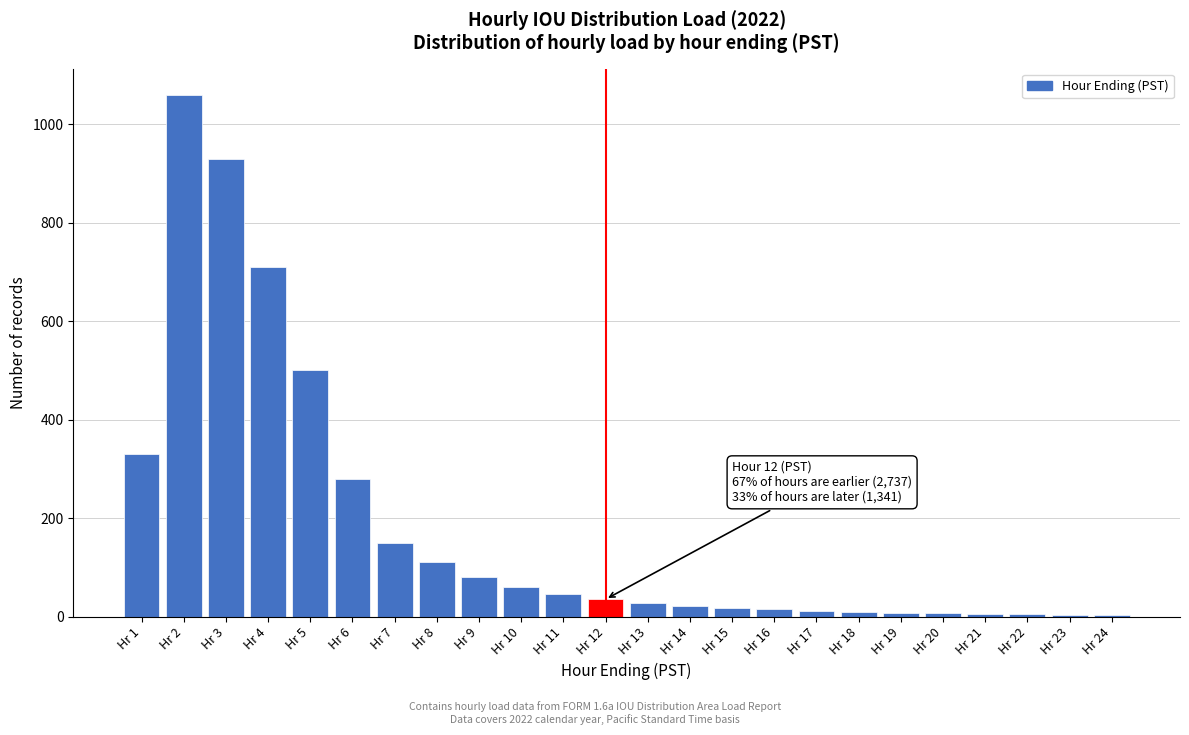

Which category has the highest value across all series?

Hr 2